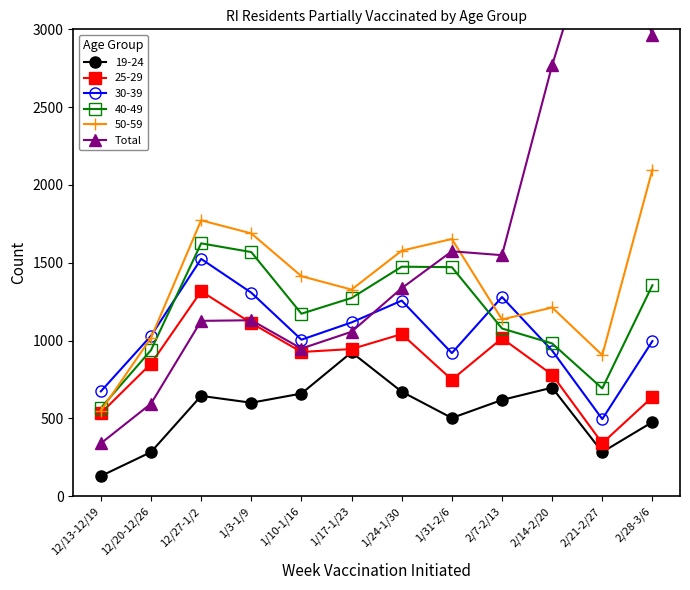

The chart shows a value of 284 at 12/27-1/2. True or false?

False